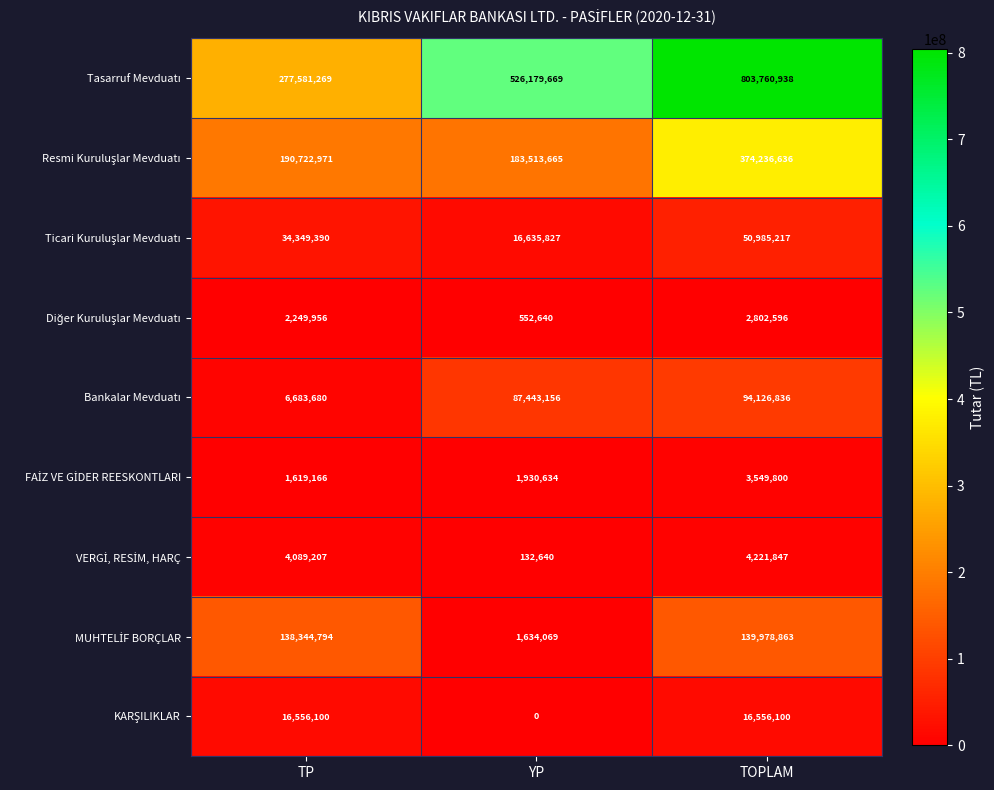

What is the total value across all series at YP?

818022300